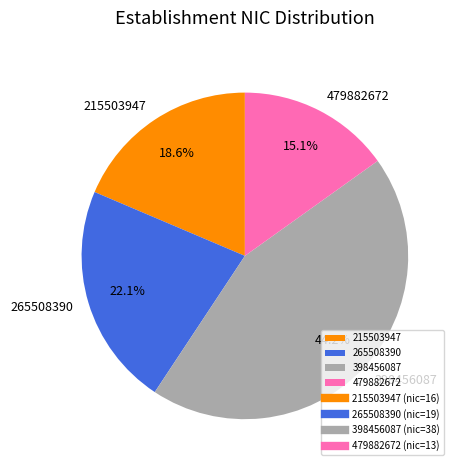

To the nearest percent, what percentage of the pie is 398456087?

44%